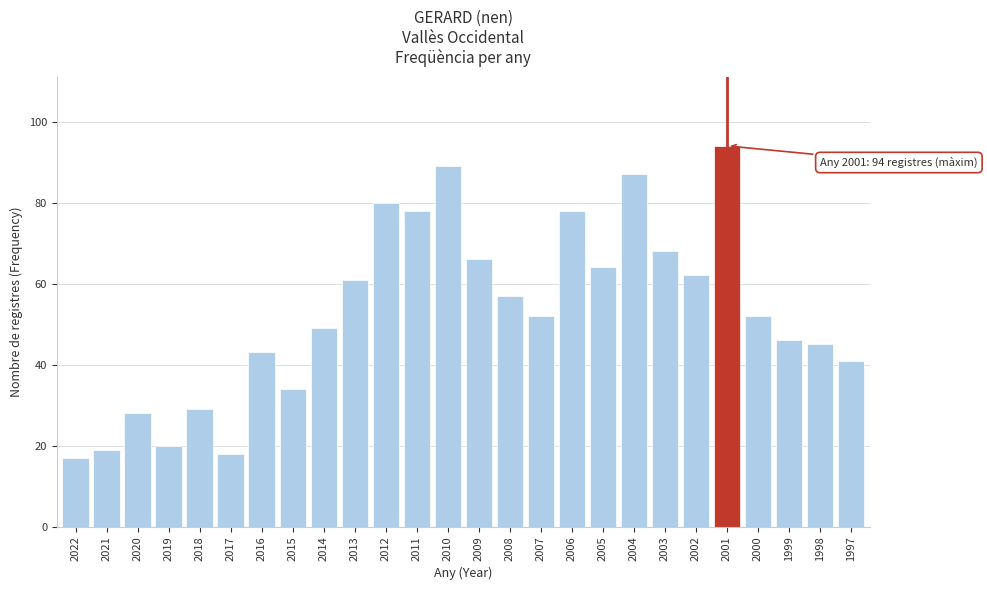

Reading left to right, transcribe all the data shown in this chart.

2022=17	2021=19	2020=28	2019=20	2018=29	2017=18	2016=43	2015=34	2014=49	2013=61	2012=80	2011=78	2010=89	2009=66	2008=57	2007=52	2006=78	2005=64	2004=87	2003=68	2002=62	2001=94	2000=52	1999=46	1998=45	1997=41